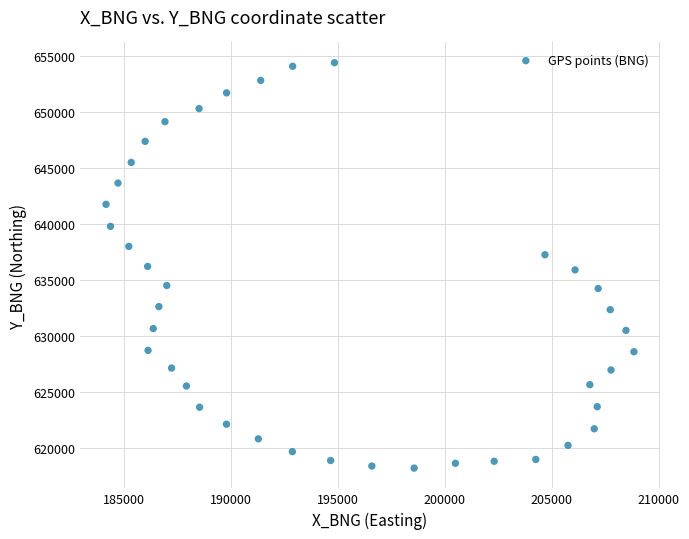

What is the range of Y values (max minus min)?

36168.1